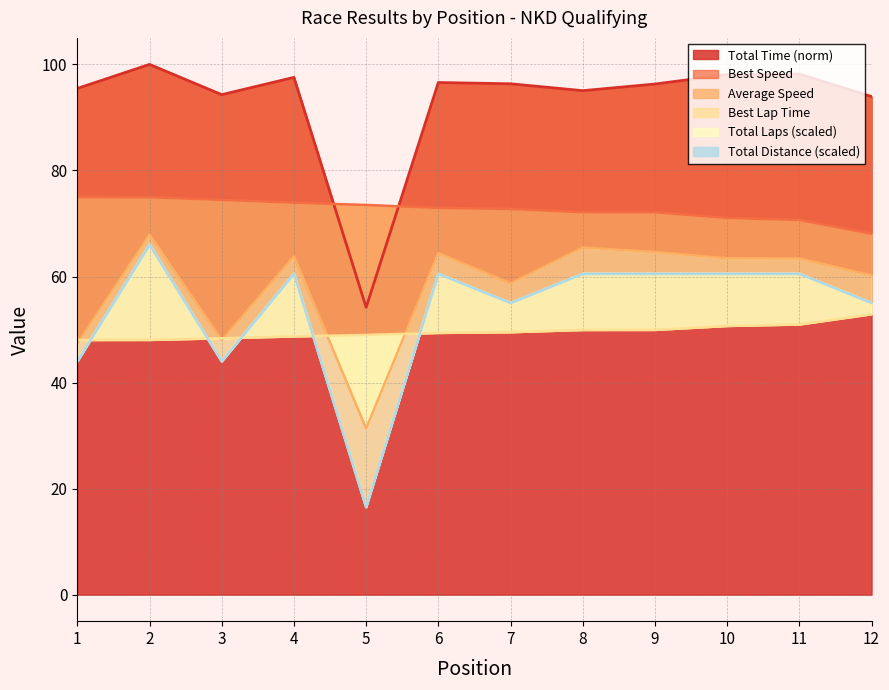

How many lines are shown in the chart?

6